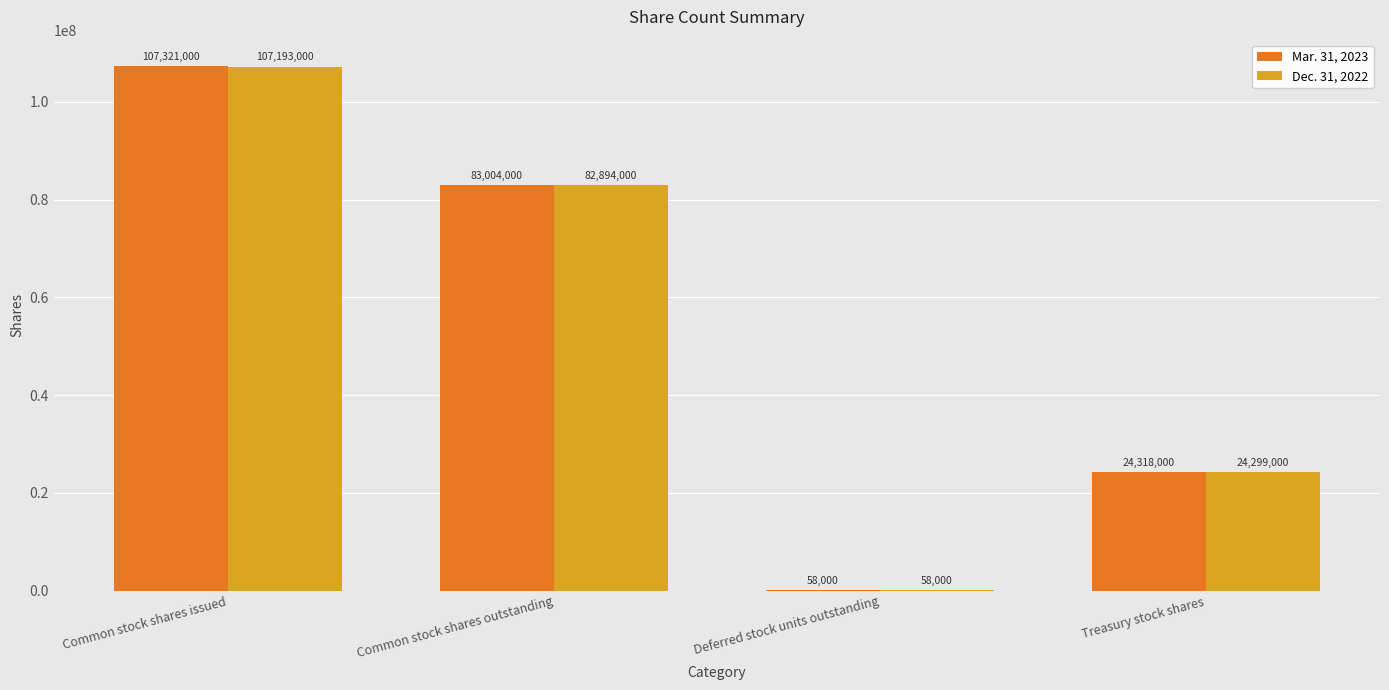

The Mar. 31, 2023 series shows 154508454 at Common stock shares issued. True or false?

False